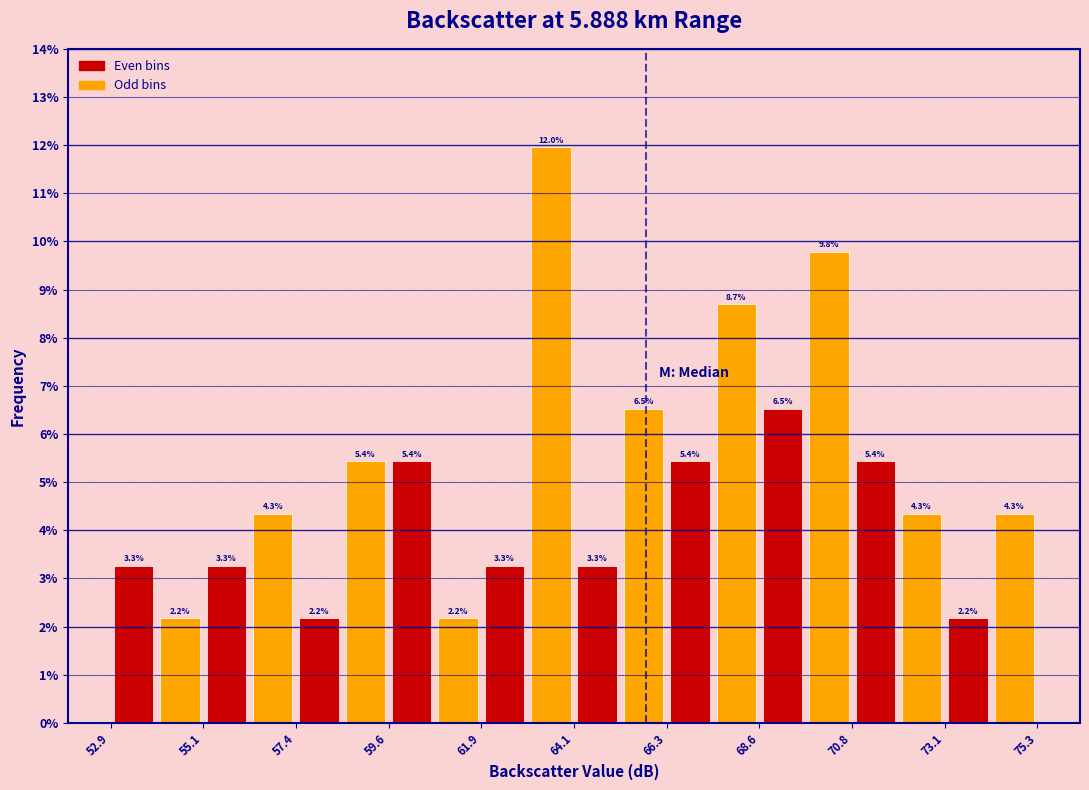

Read against the x-axis, roughly where is the centre of the tallest bar?

63.5